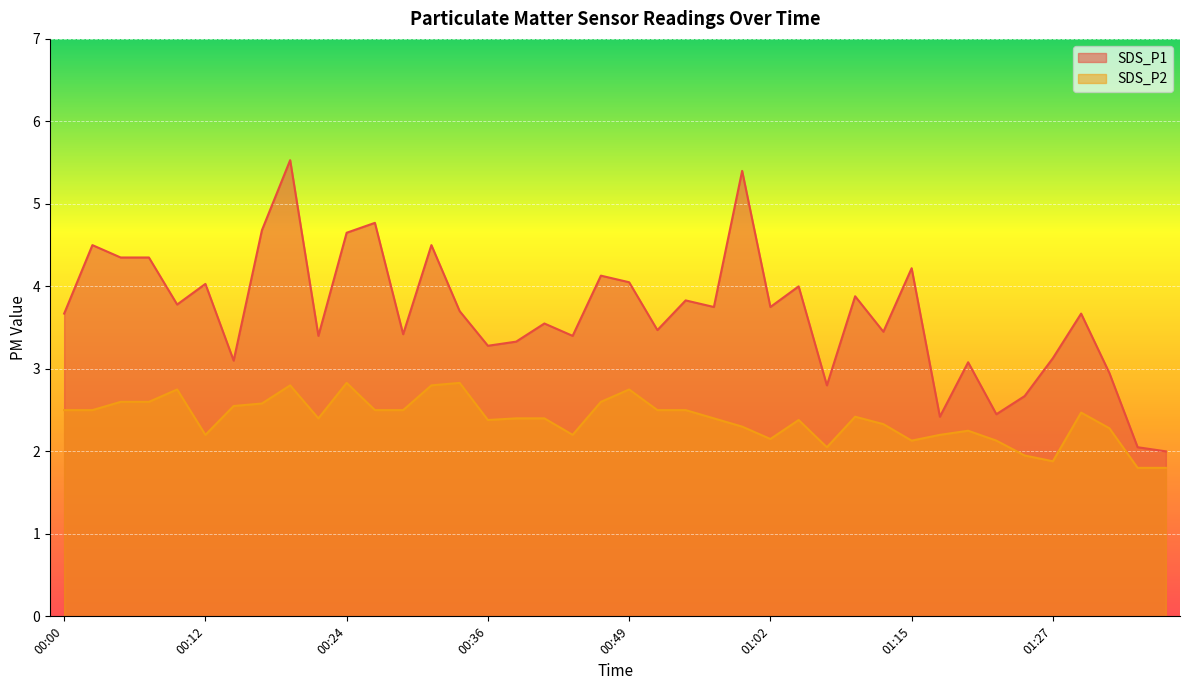

True or false: SDS_P1 has more than 1 interior local peaks.

True